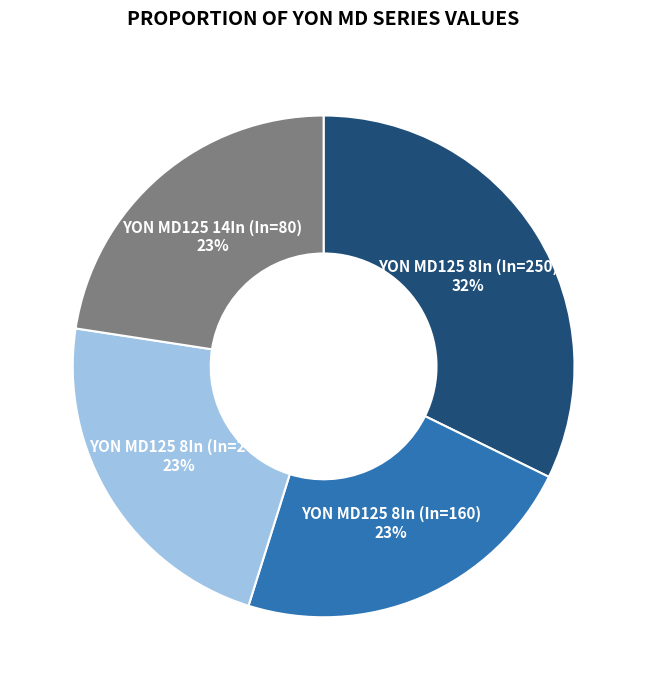

What is the ratio of the value at YON MD125 8In (In=250) to the value at YON MD125 14In (In=80)?

1.4